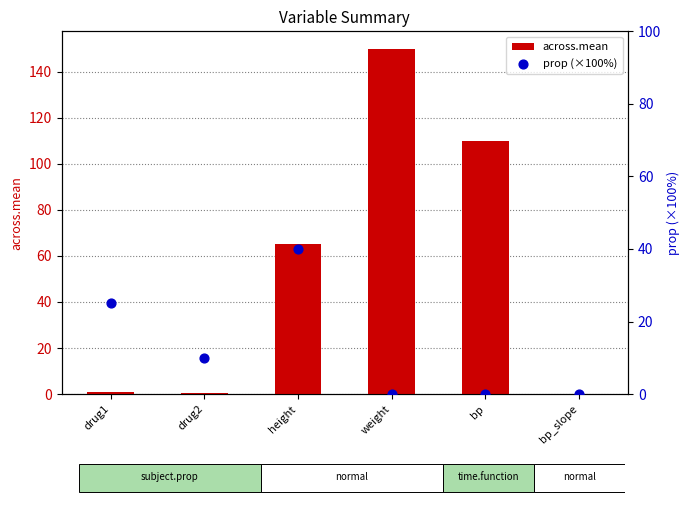

Which series contains the lowest Y value?

across.mean